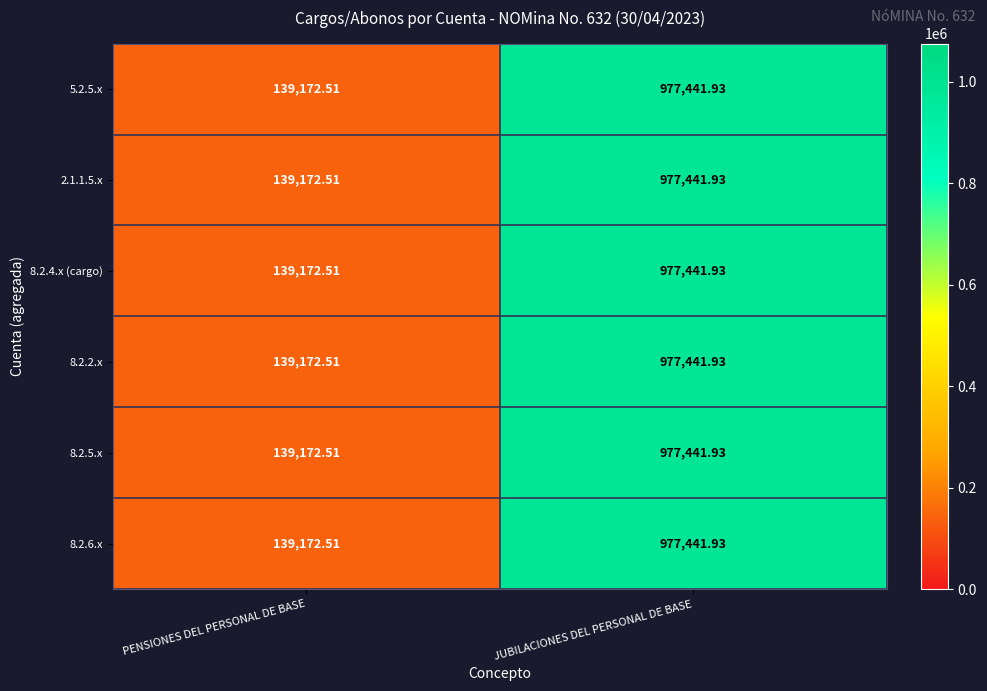

How many data points does each series have?

2